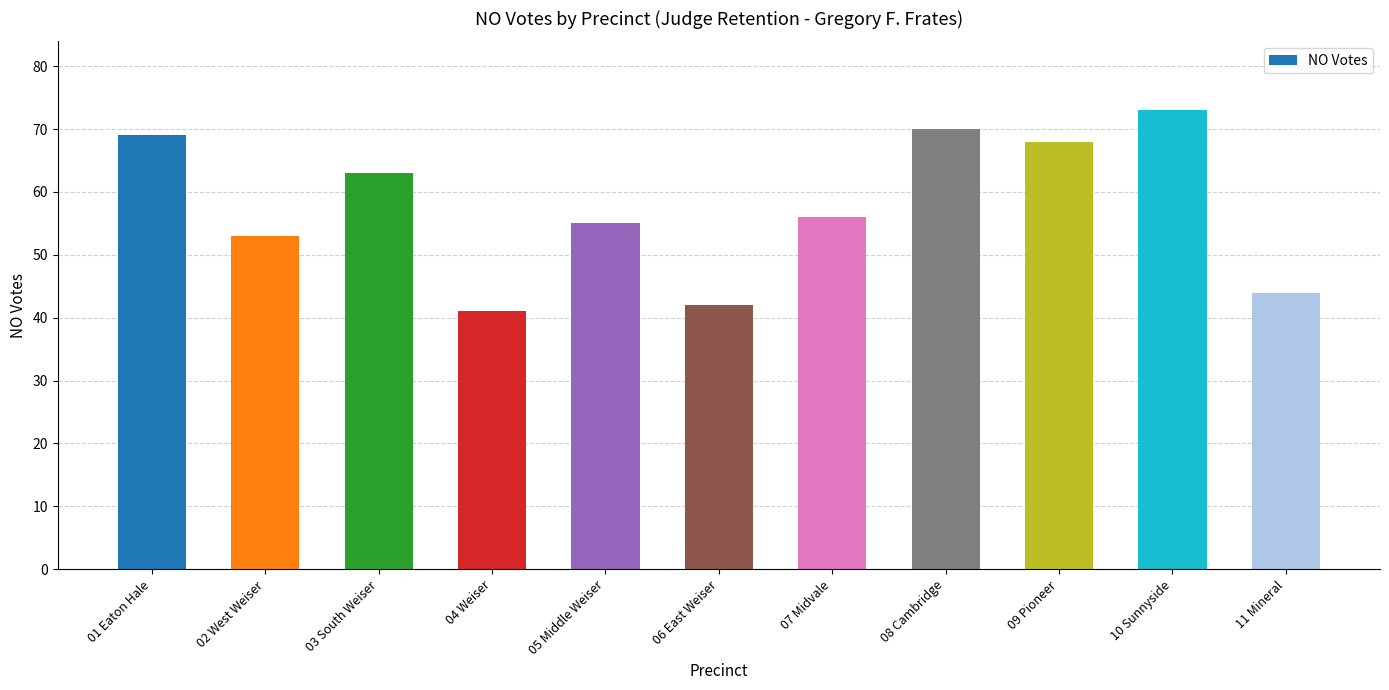

How many series are shown in this chart?

1